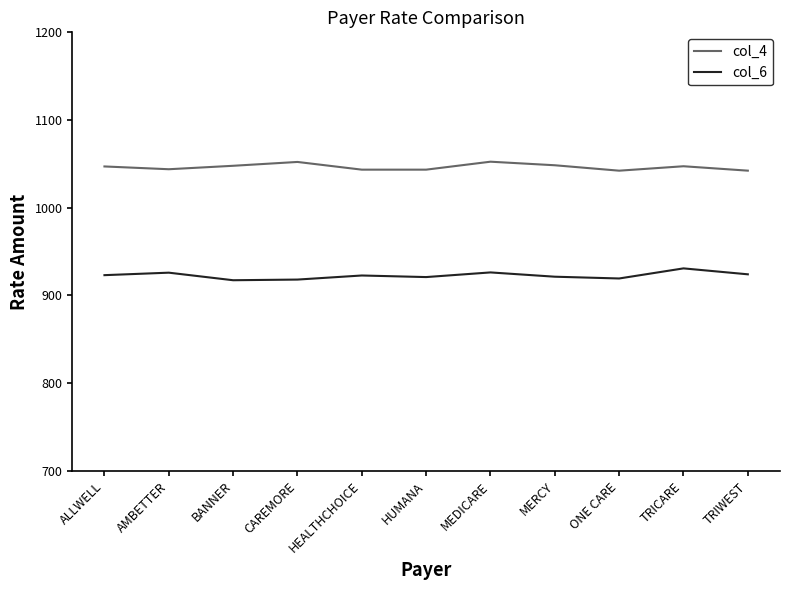

What is the total value across all series at AMBETTER?

1969.9